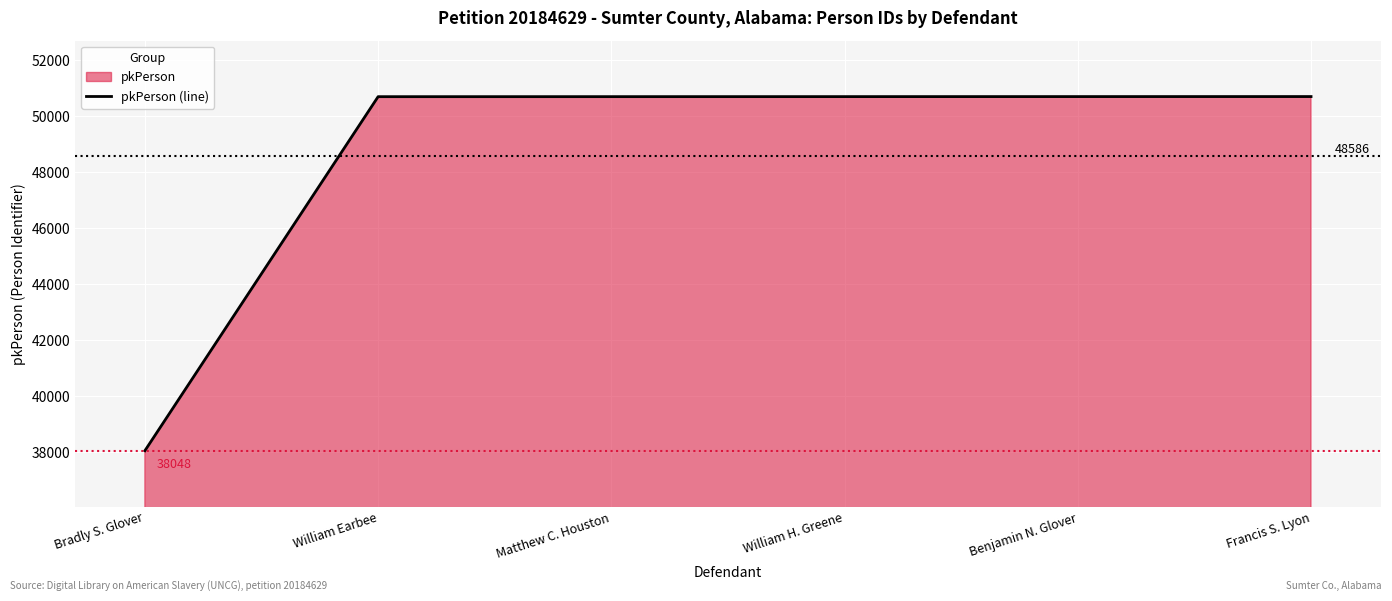

What is the change in value from Bradly S. Glover to William H. Greene?

+12645